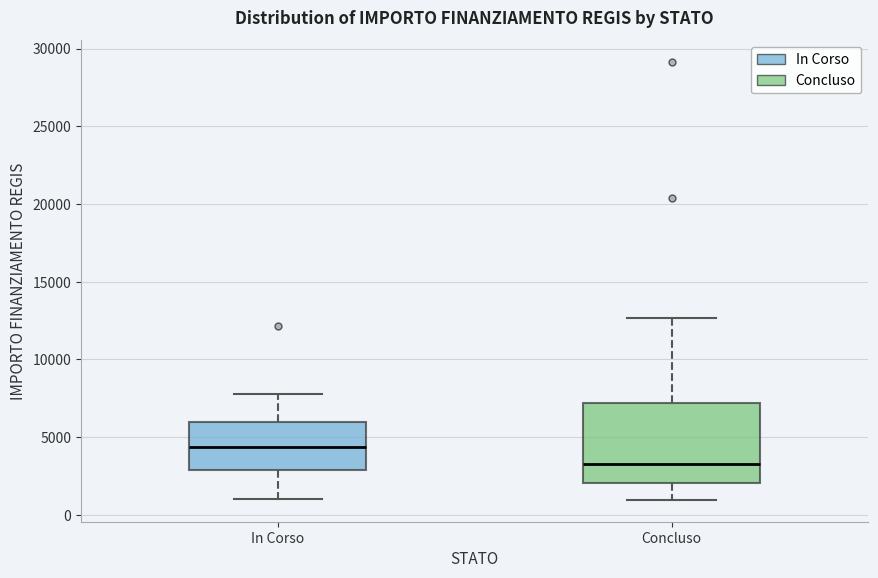

Where does the median line of the box for Concluso sit on the y-axis? The values are not printed on the chart, so give them approximately, as read against the axis.

3500